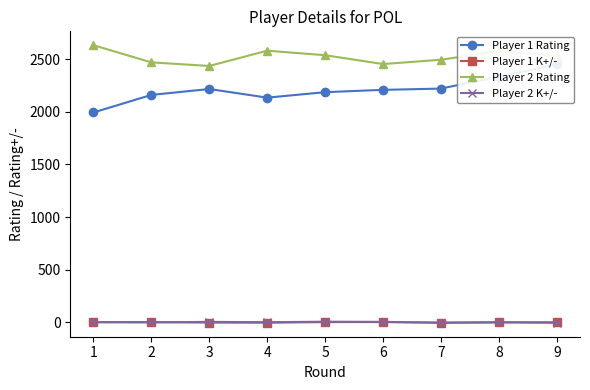

What is the approximate value of Player 2 K+/- at 1?

1.8